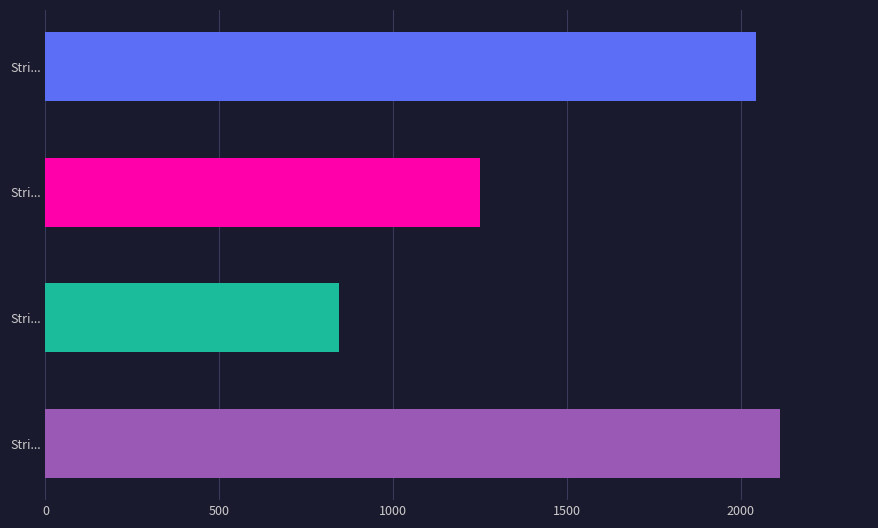

How many data points are less than 2044?

2